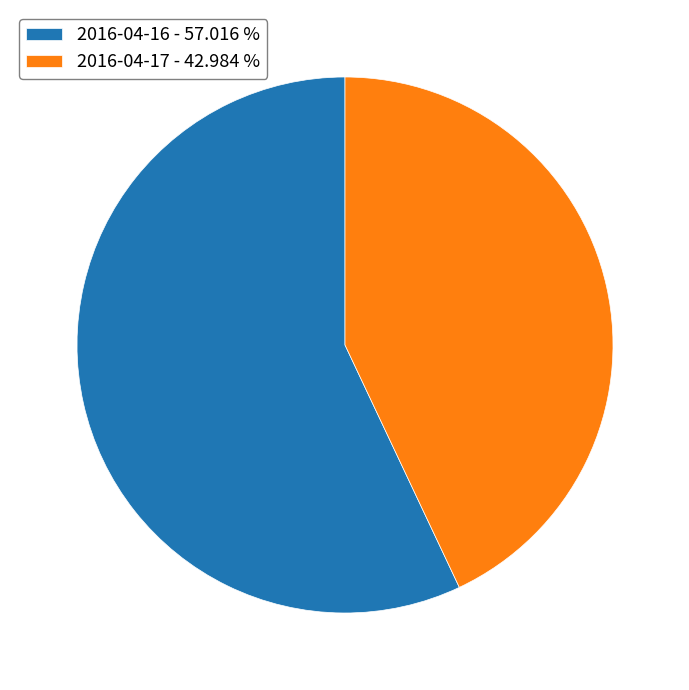

What is the ratio of the value at 2016-04-17 to the value at 2016-04-16?

0.8